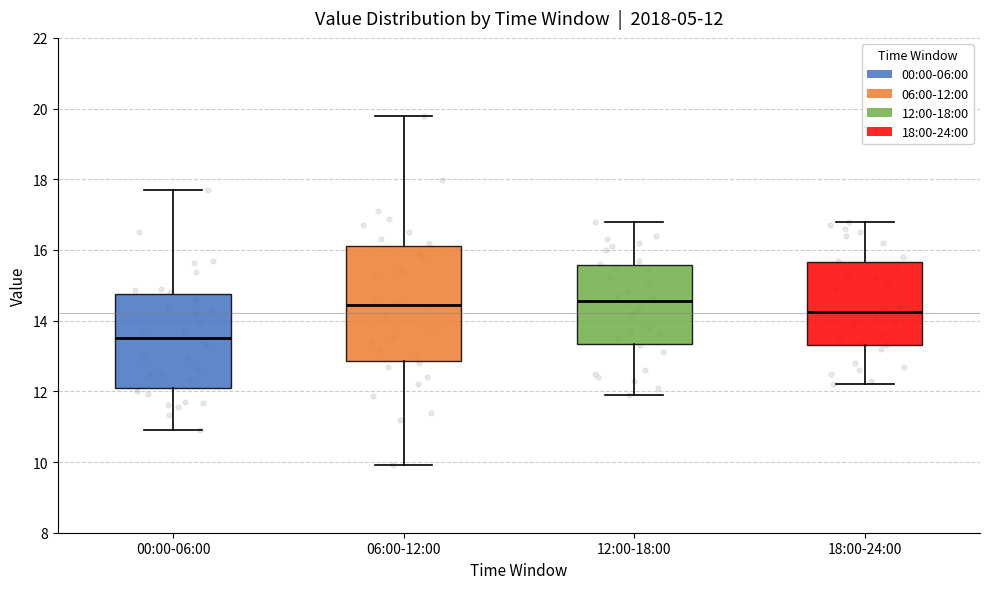

Comparing the boxes themselves (not the whiskers), which one is the tallest?

06:00-12:00